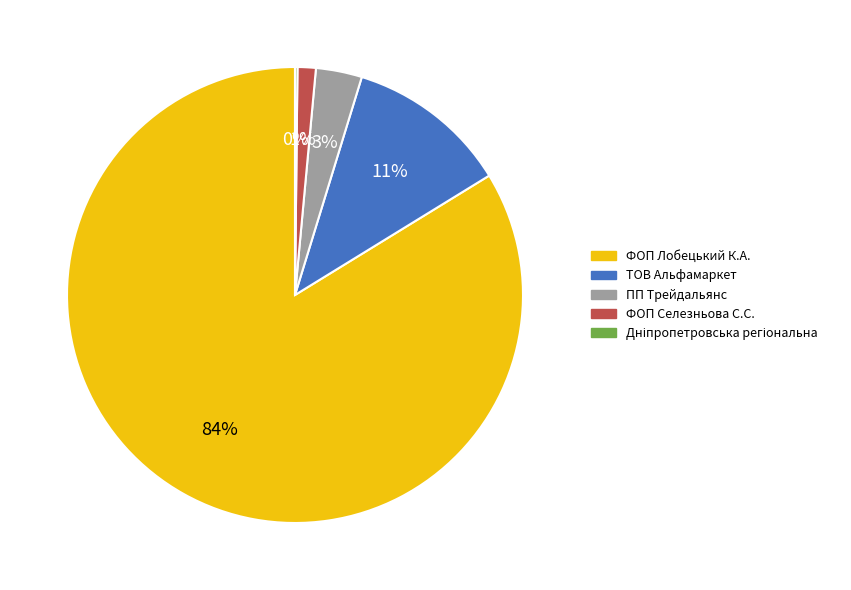

To the nearest percent, what is the average slice percentage?

20%